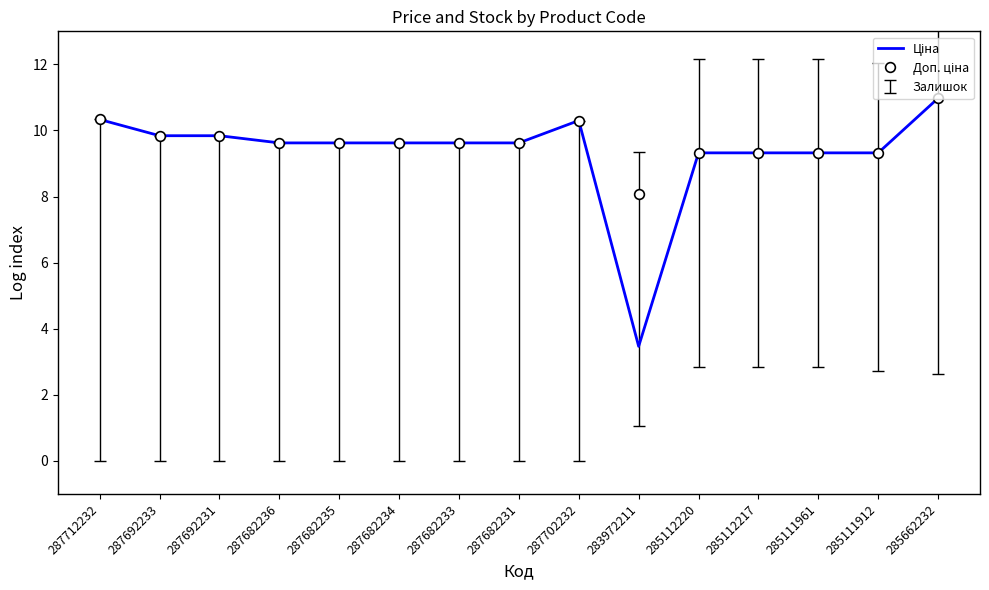

Which label corresponds to the largest value in the chart?

285662232